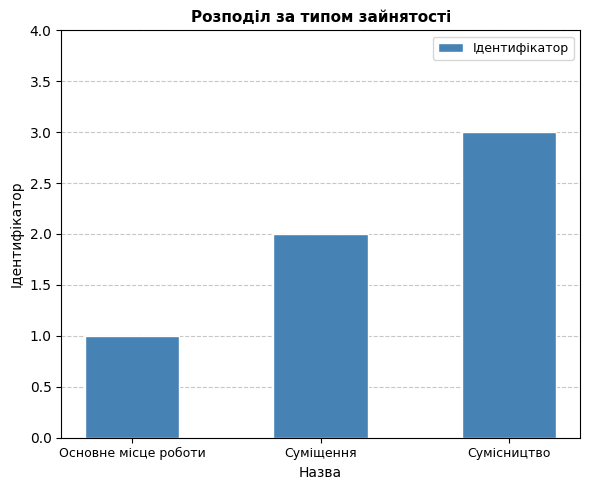

What is the sum of all values?

6